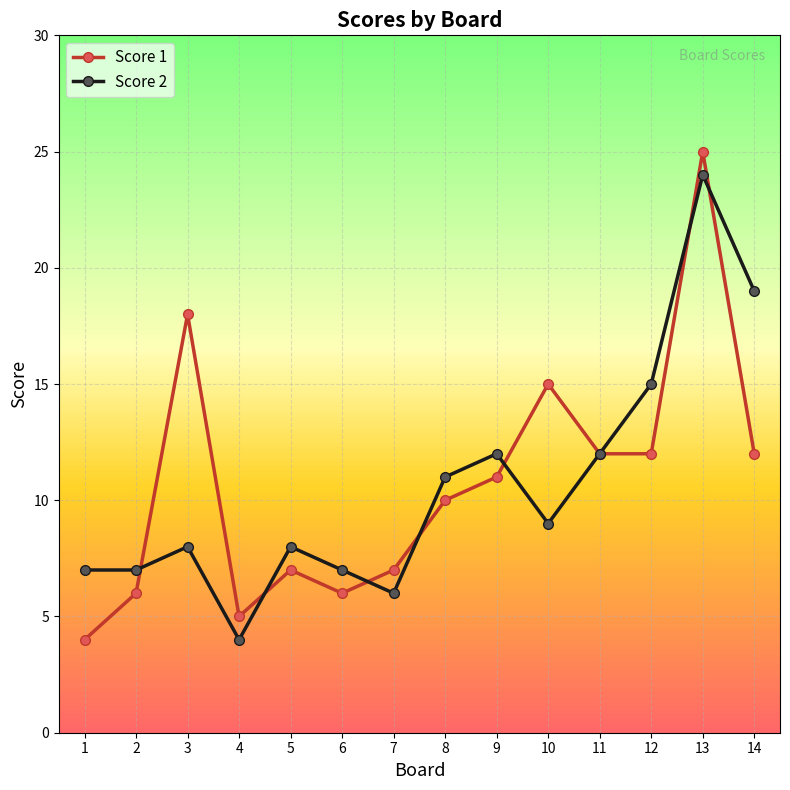

True or false: Score 2 has more than 1 points higher than both neighbors.

True